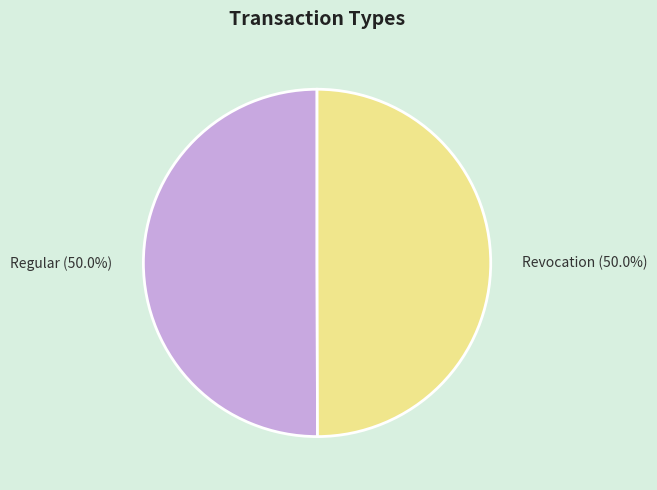

To the nearest percent, what portion does Regular represent?

50%